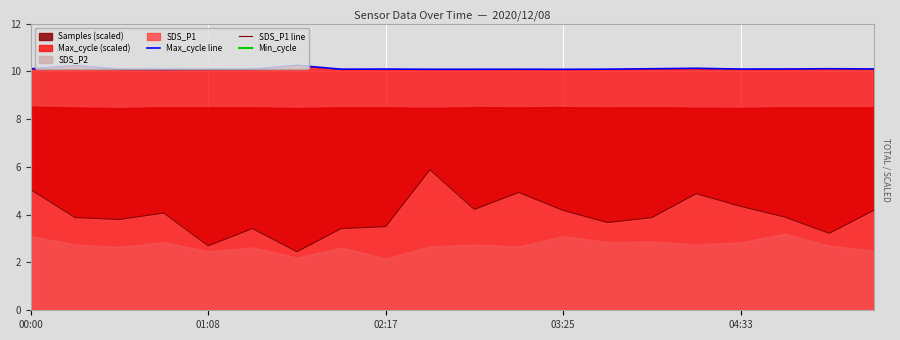

At which label does SDS_P1 line first exceed 3?

00:00